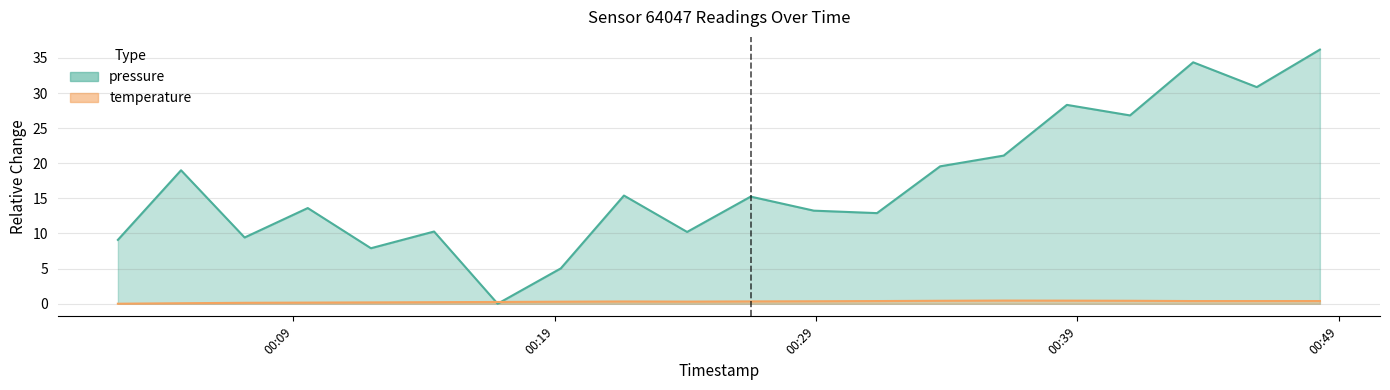

What is the greatest value displayed?

36.2